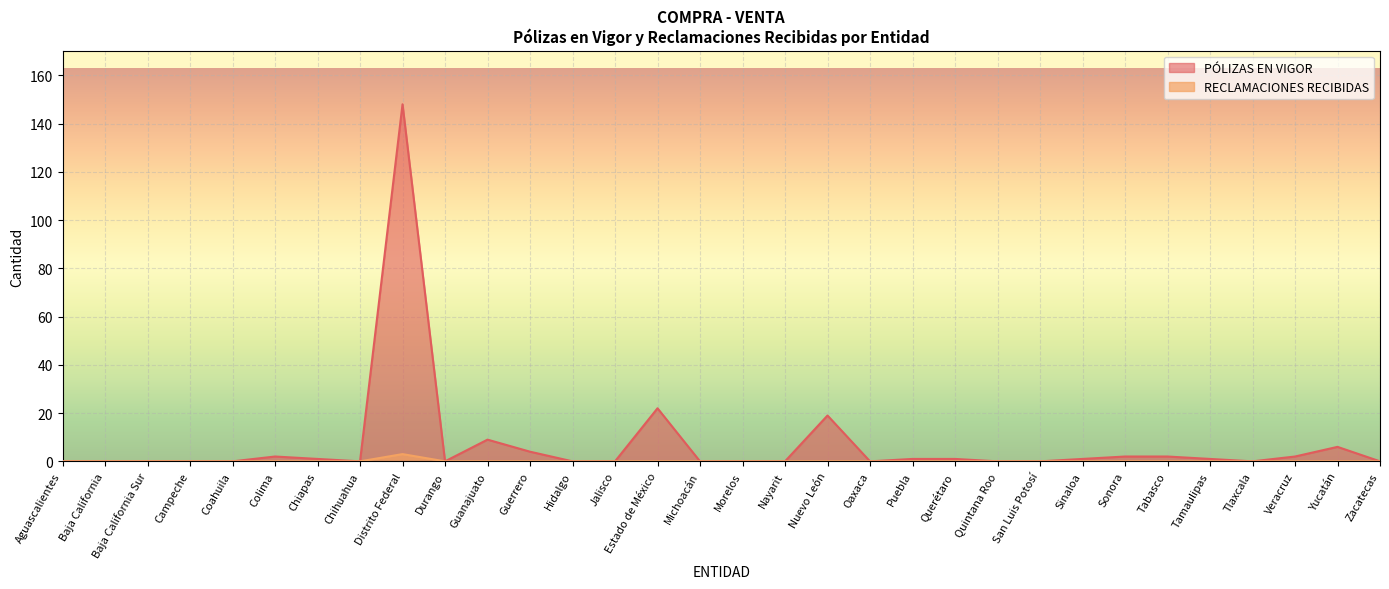

What is the sum of all RECLAMACIONES RECIBIDAS values?

3